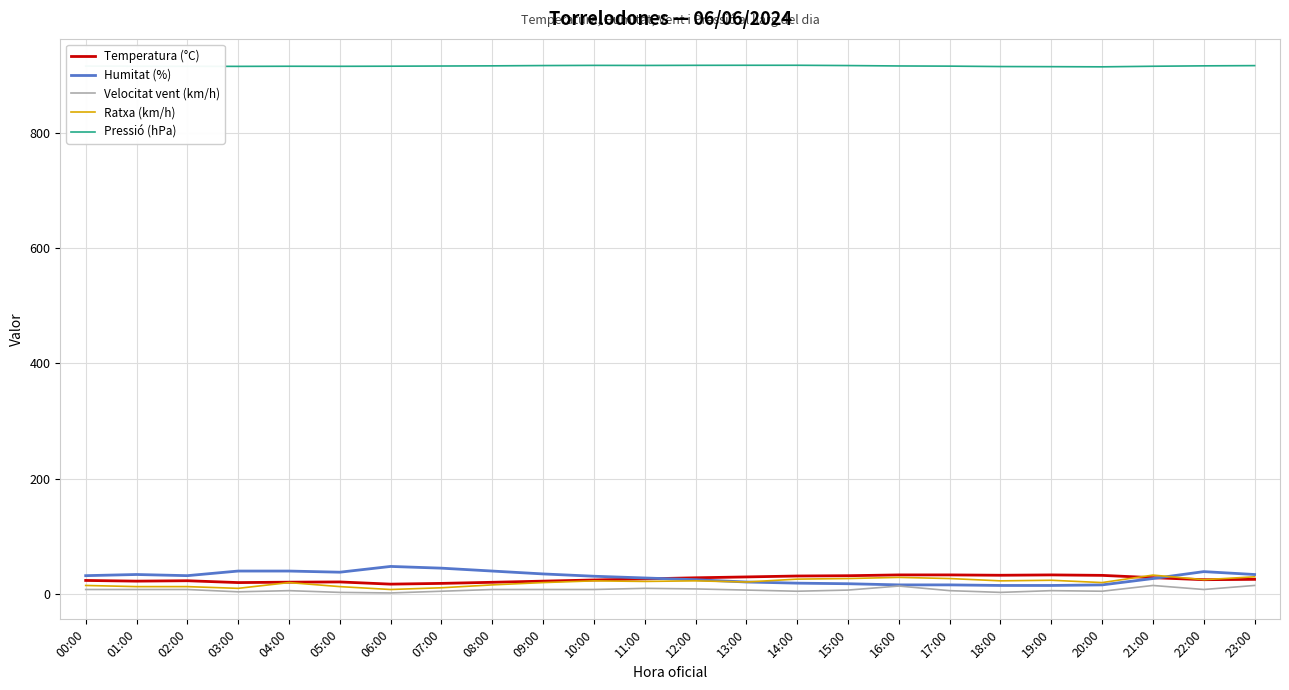

True or false: Ratxa (km/h) and Pressió (hPa) intersect in this chart.

False